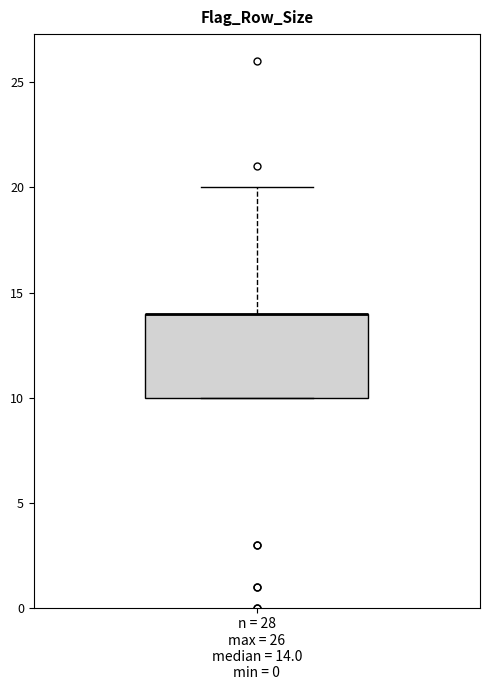

Where does the upper whisker of the box for n = 28 max = 26 median = 14.0 min = 0 end on the y-axis? The values are not printed on the chart, so give them approximately, as read against the axis.

20